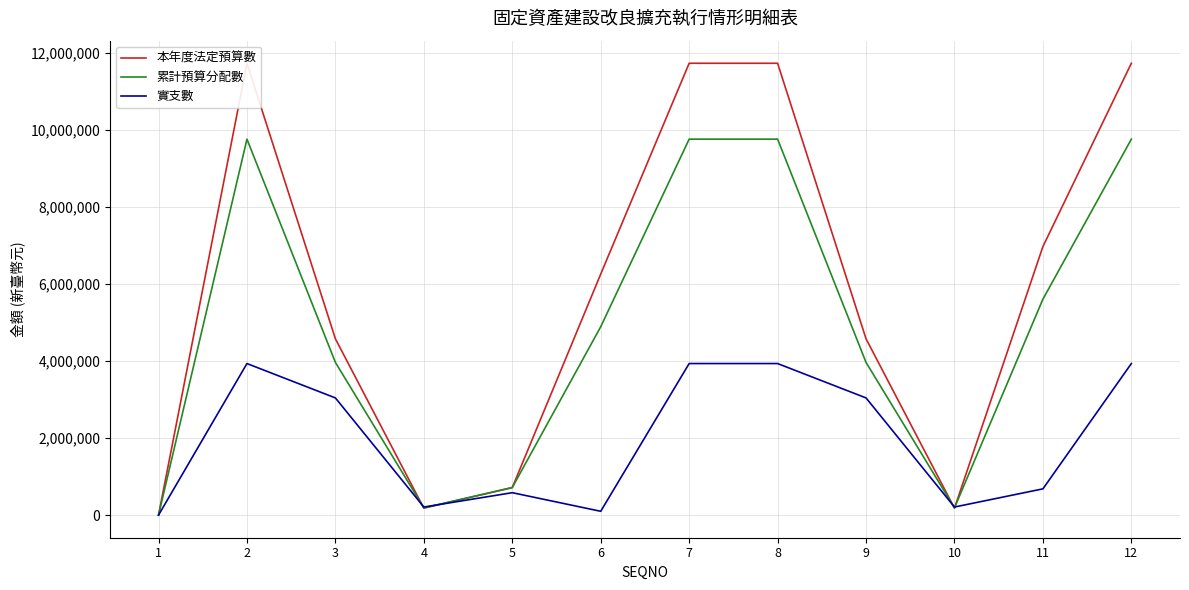

List the labels in order of 實支數 value, largest first.

2, 7, 8, 12, 3, 9, 11, 5, 4, 10, 6, 1